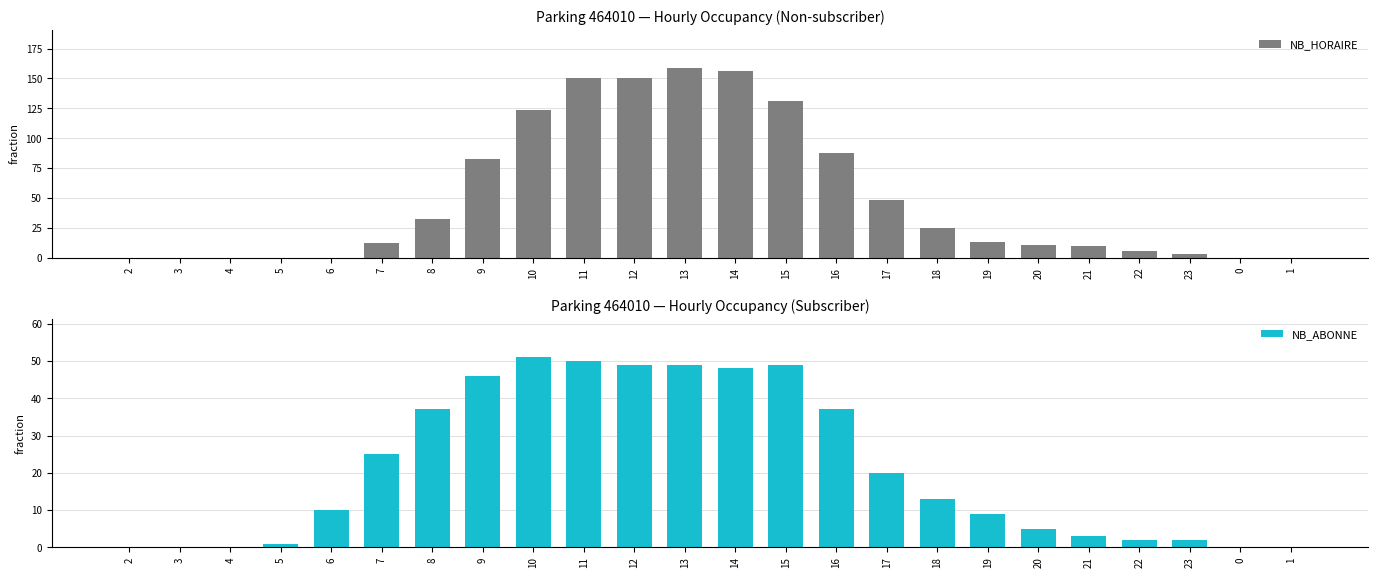

What are all the series names shown in the legend?

NB_HORAIRE, NB_ABONNE